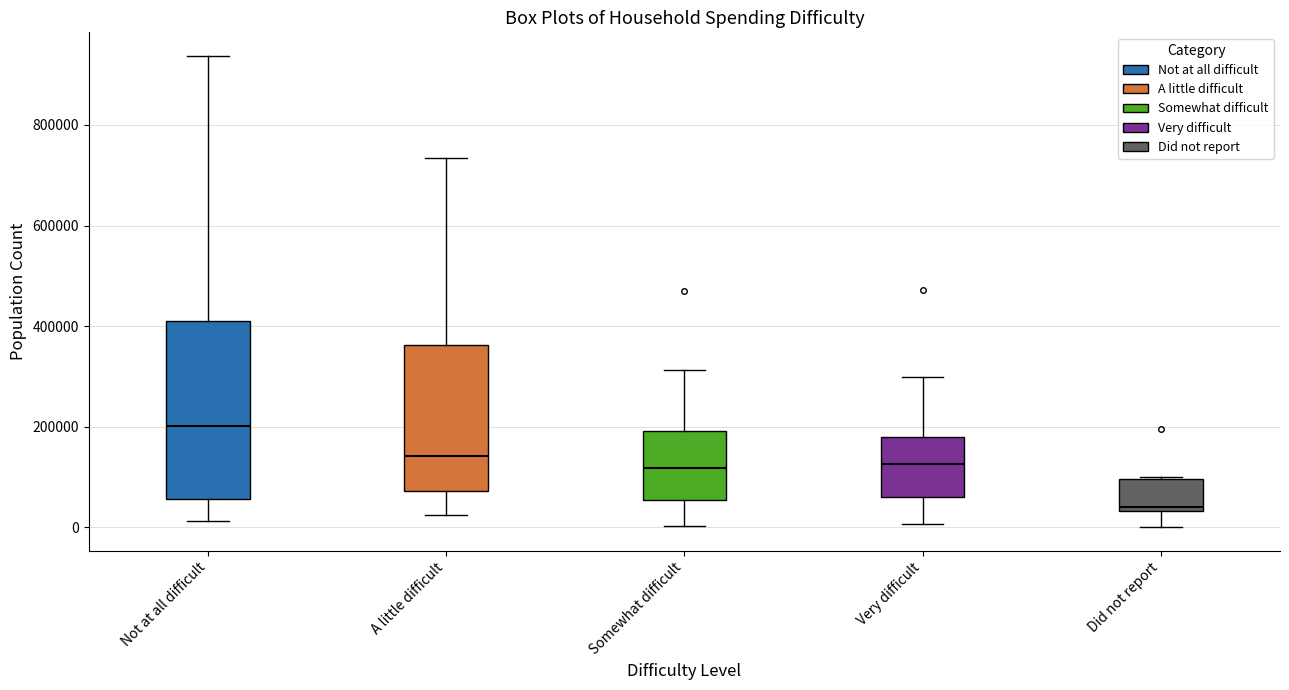

Where does the lower whisker of the box for Somewhat difficult end on the y-axis? The values are not printed on the chart, so give them approximately, as read against the axis.

0